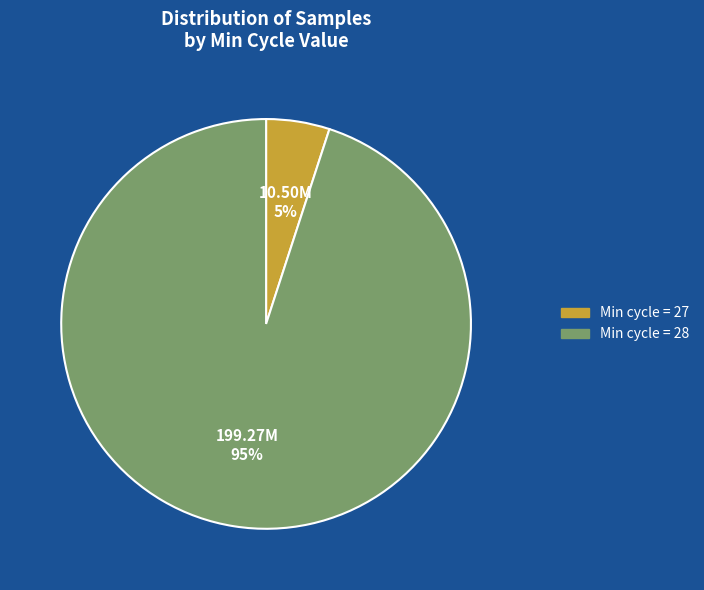

Is there a majority slice in this chart?

Yes